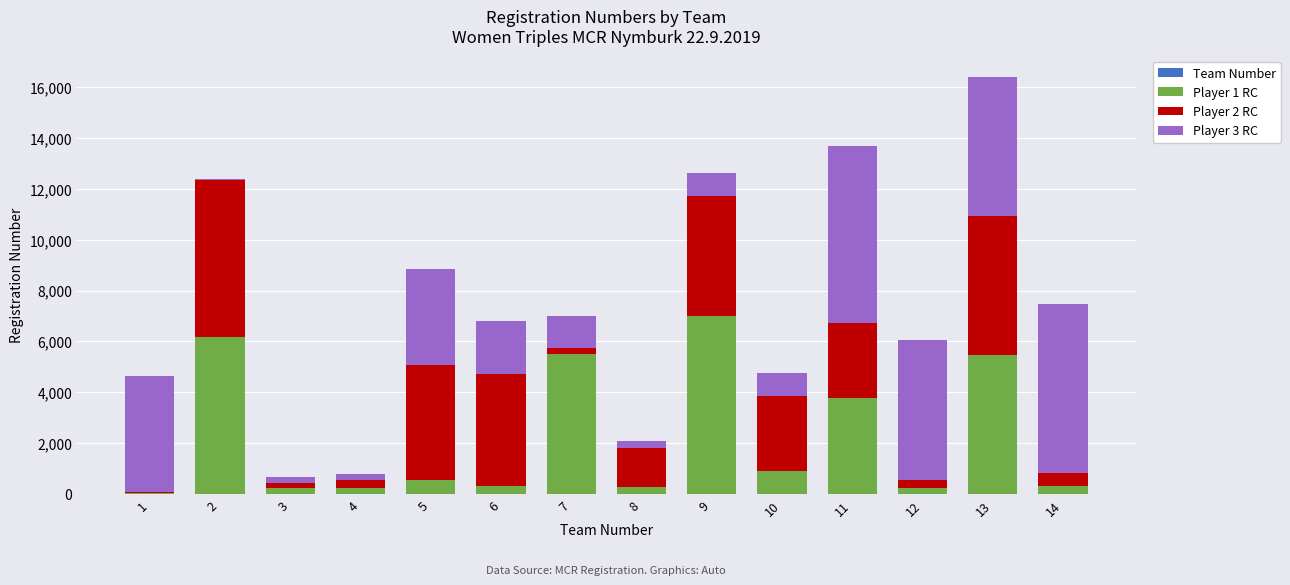

At which category is the sum across all series the highest?

13